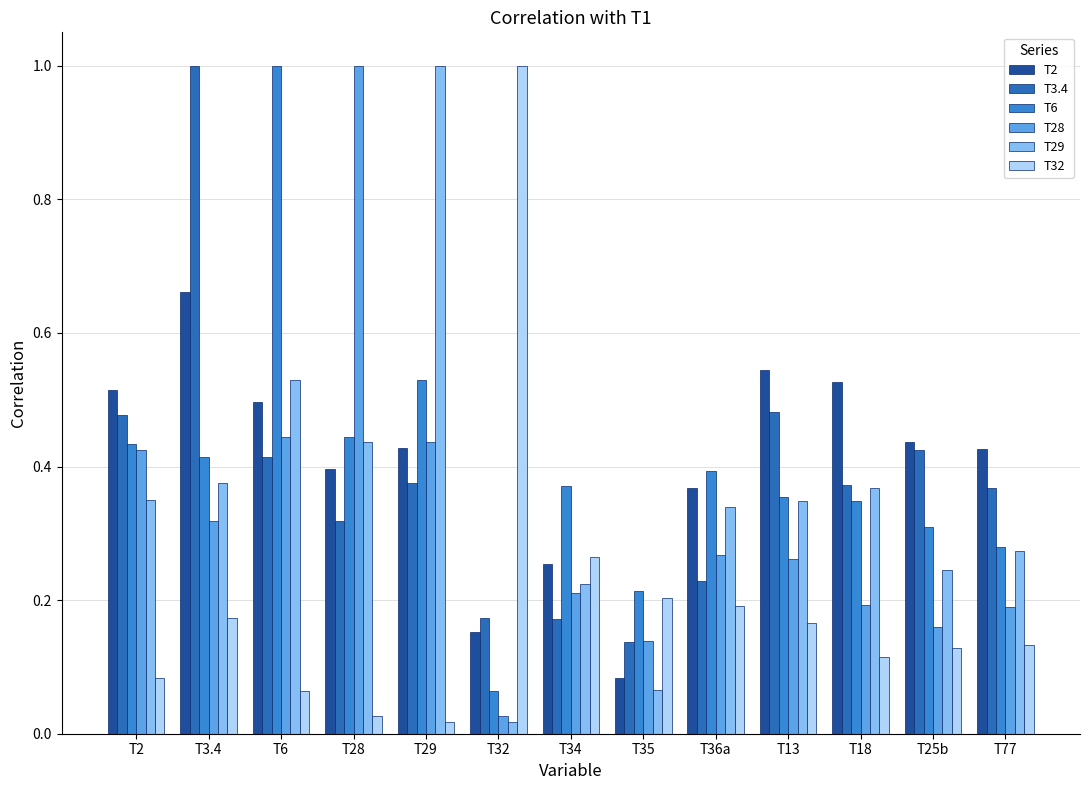

What is the difference between the maximum and minimum values in the T6 series?

0.9